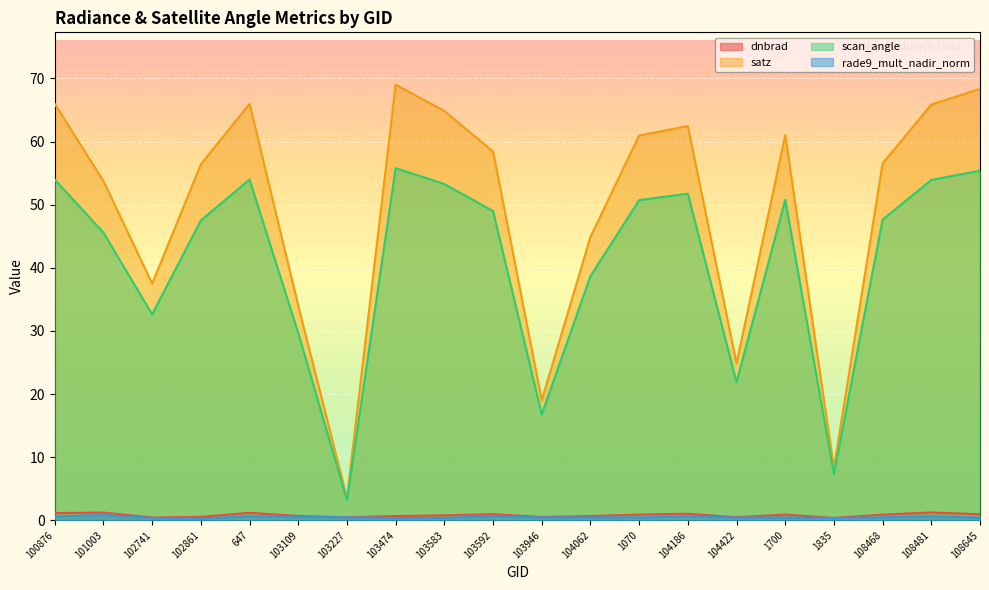

Is it true that scan_angle equals 17.9 at 103109?

False